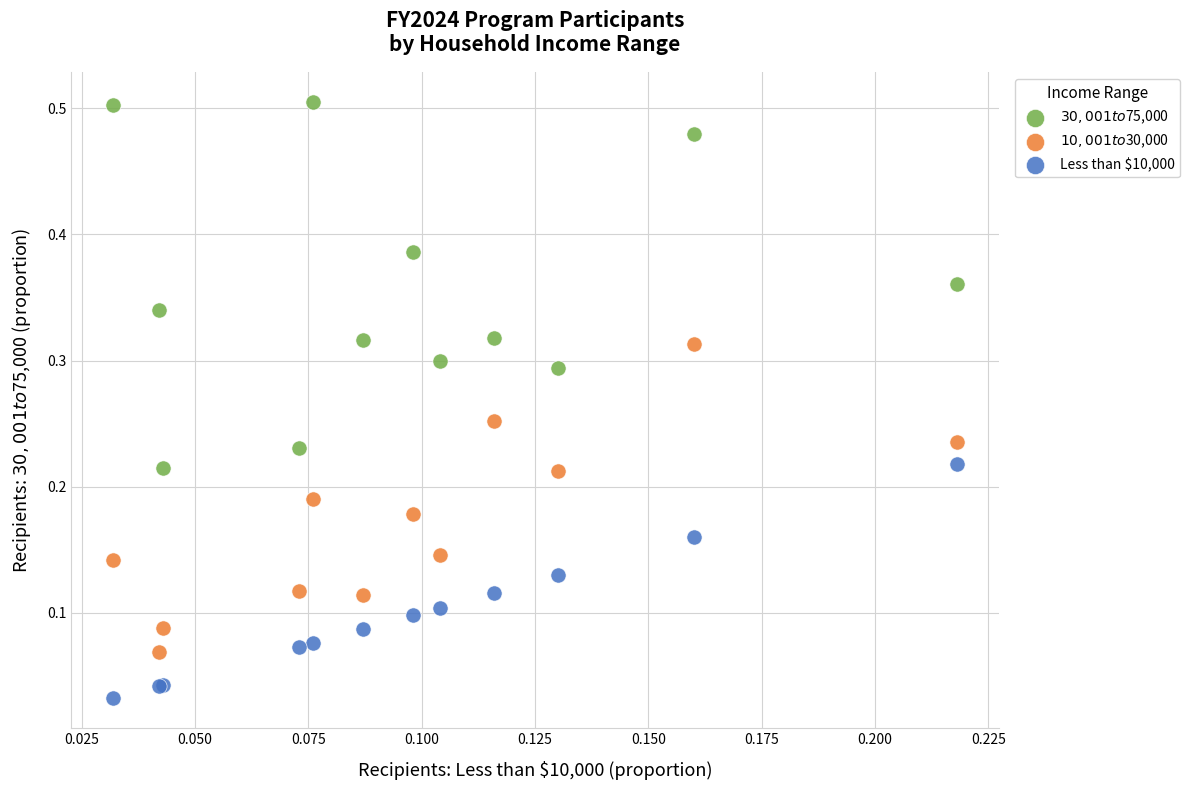

Which series has the largest Y range (max minus min)?

$30,001 to $75,000